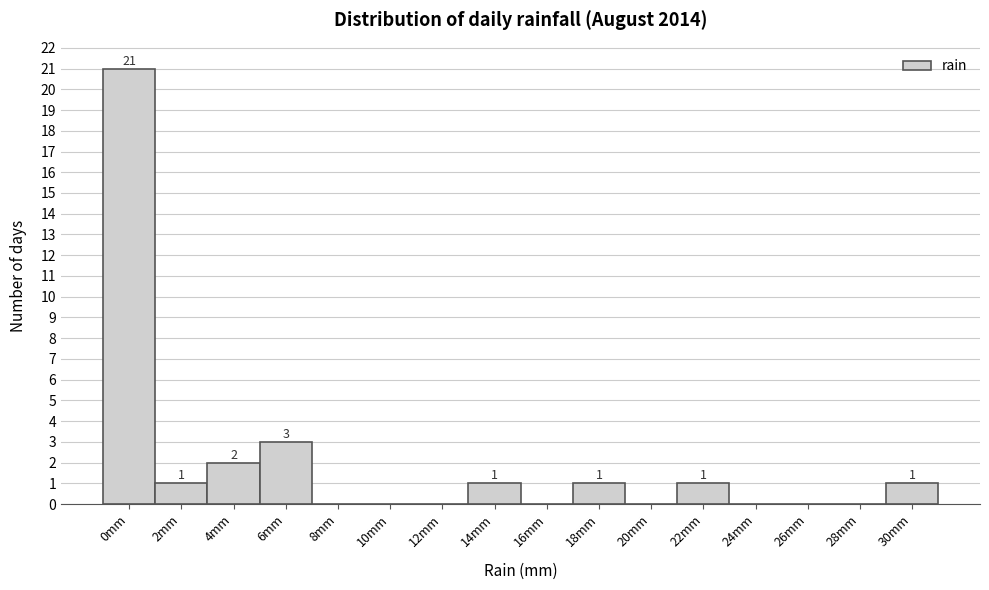

Reading left to right, what are all the values shown in this chart?

0mm=21	2mm=1	4mm=2	6mm=3	8mm=0	10mm=0	12mm=0	14mm=1	16mm=0	18mm=1	20mm=0	22mm=1	24mm=0	26mm=0	28mm=0	30mm=1